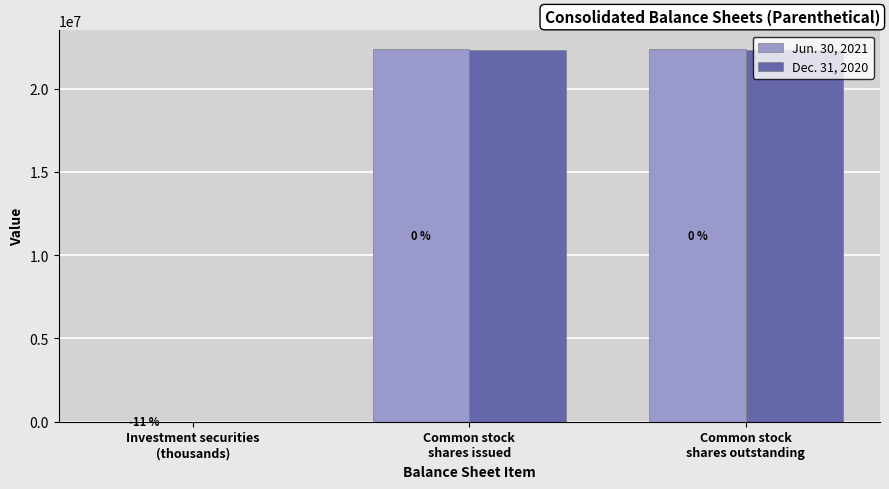

Is the value of Jun. 30, 2021 at Investment securities
(thousands) greater than the value of Dec. 31, 2020 at Investment securities
(thousands)?

No